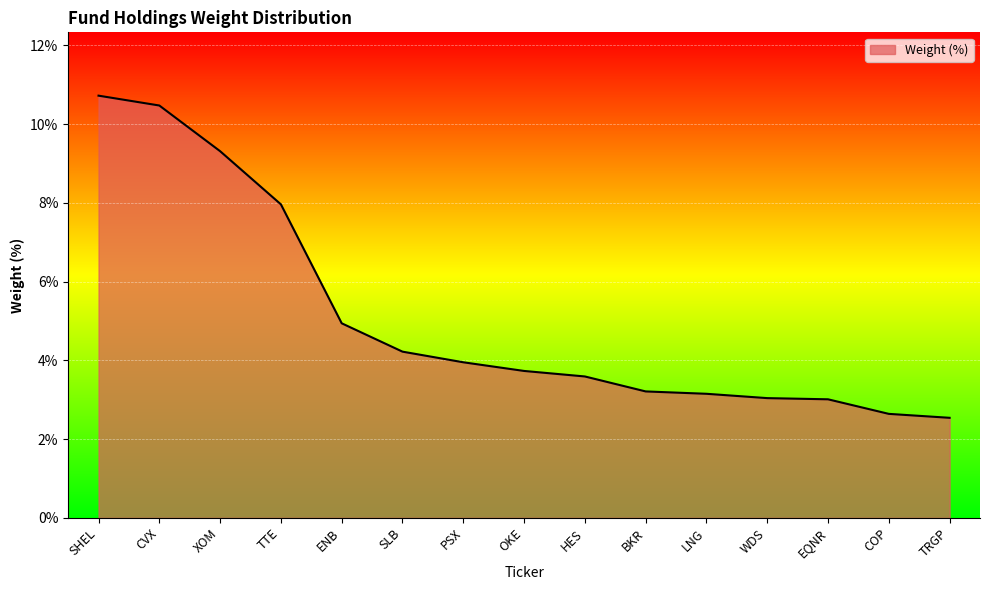

Where is the data nearest to the value 6?

ENB